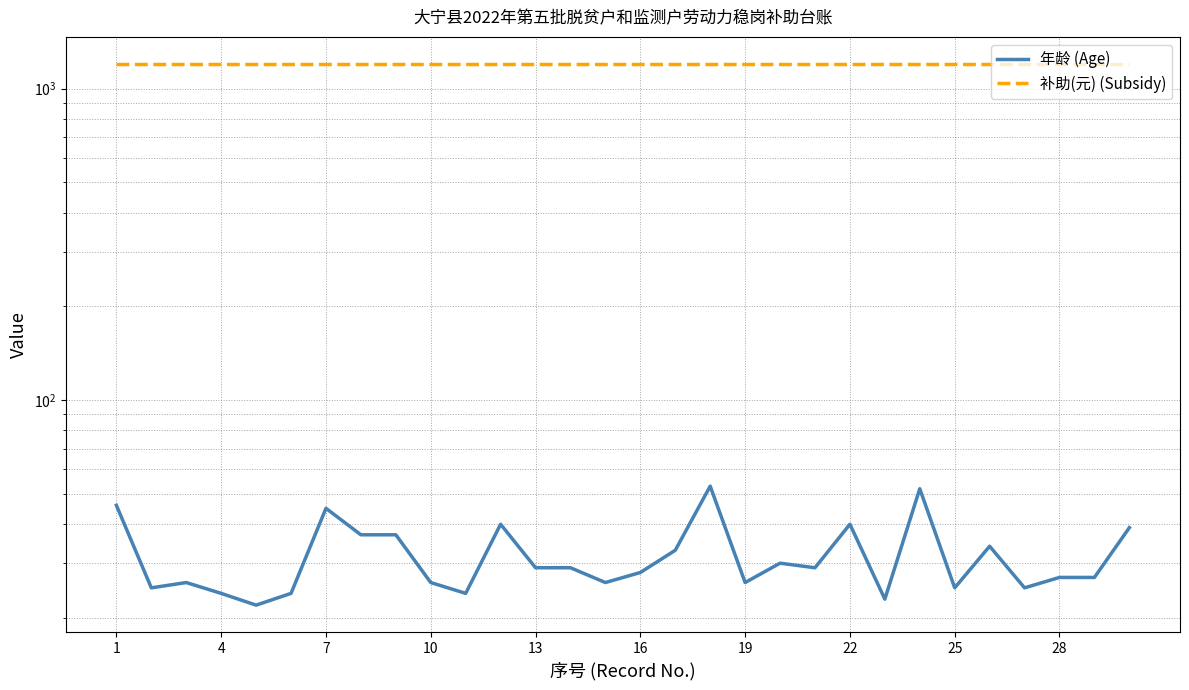

Does the chart have visible grid lines?

Yes